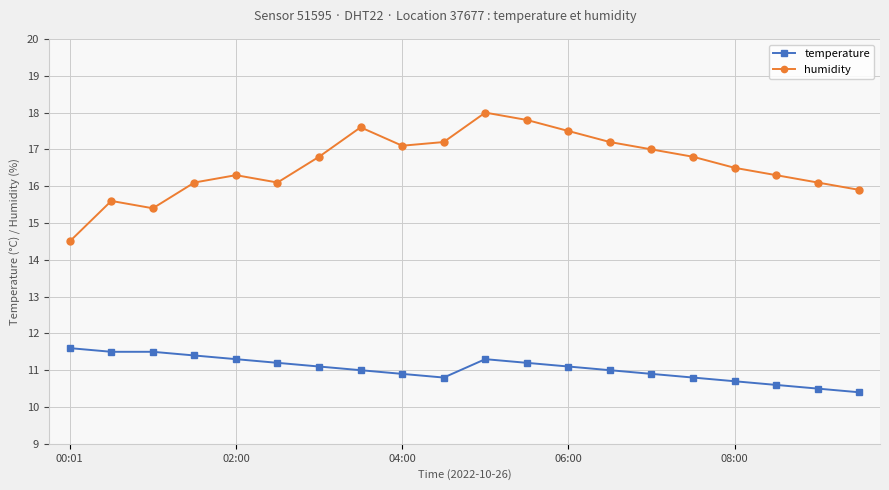

At how many categories does at least one series exceed 14?

20